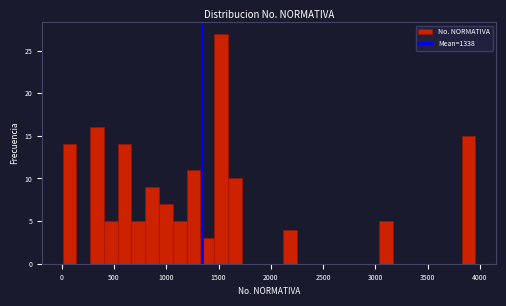

Read against the x-axis, roughly where is the centre of the tallest bar?

1500